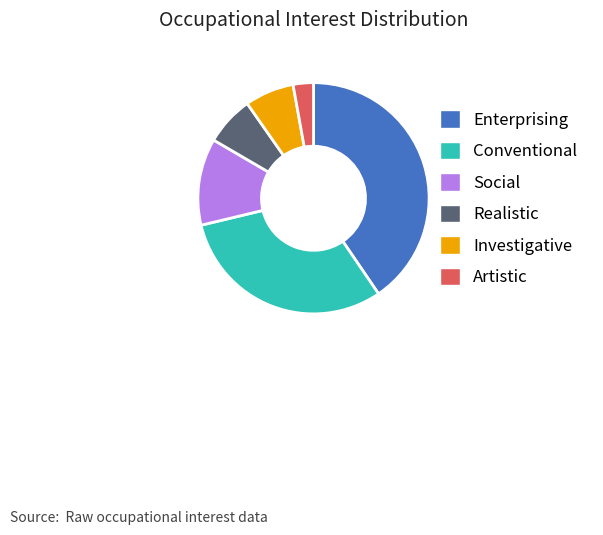

The Conventional slice represents 25% of the pie. True or false?

False